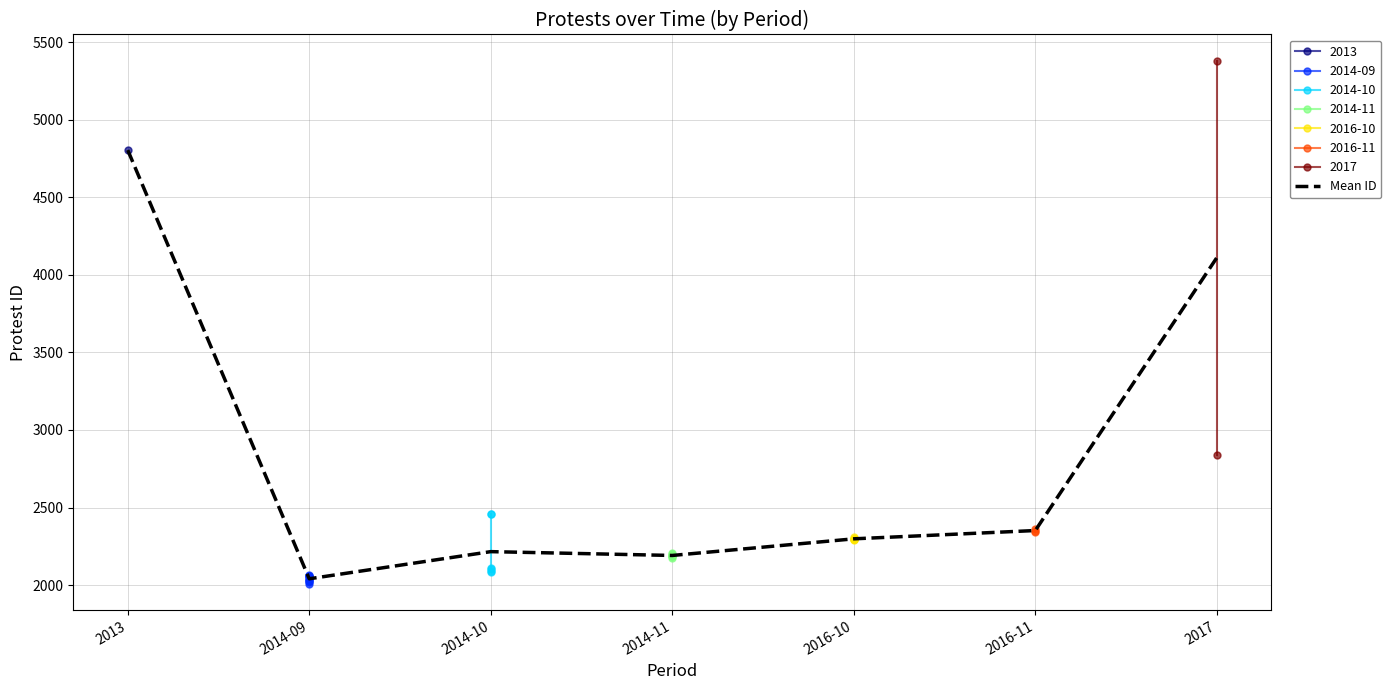

What is the minimum value shown in the chart?

2040.4